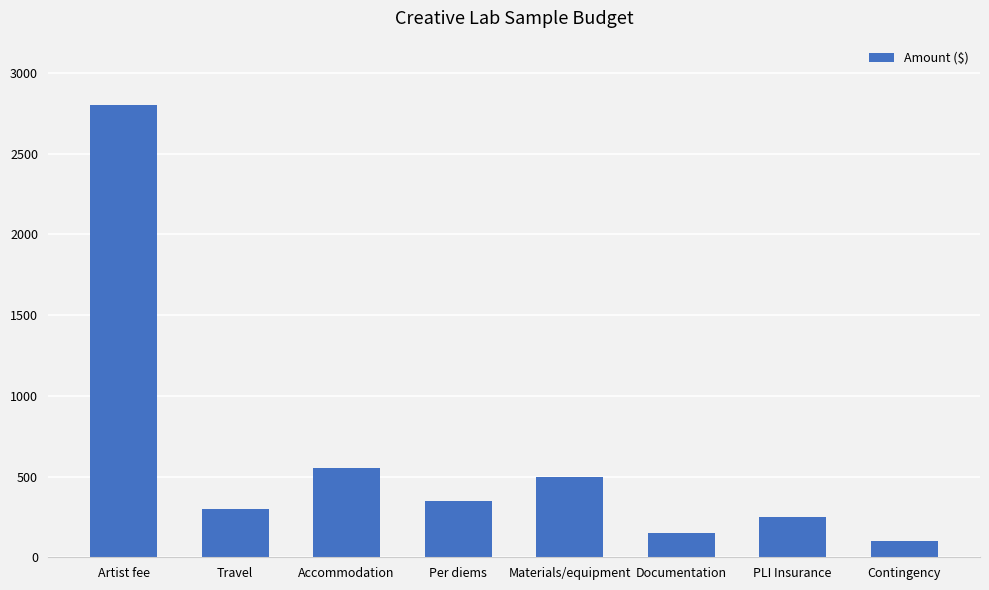

Does the chart contain any negative values?

No